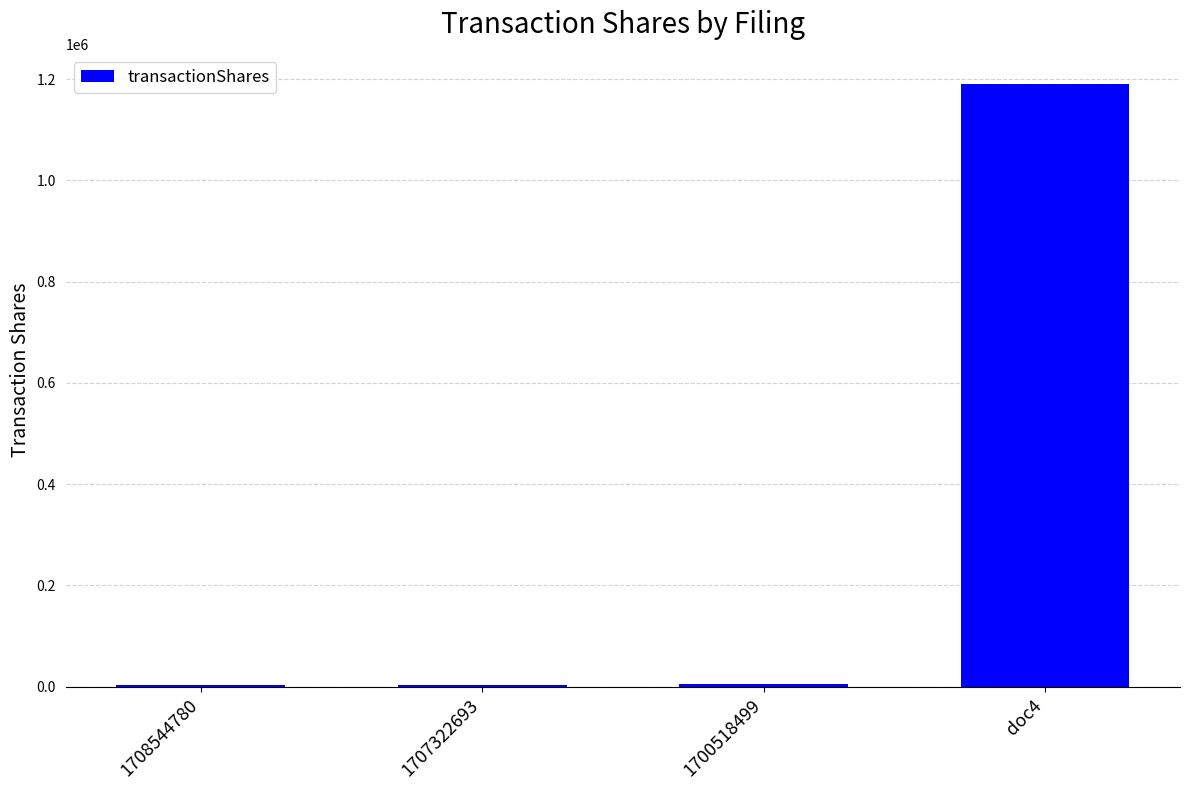

Which category has the highest value across all series?

doc4